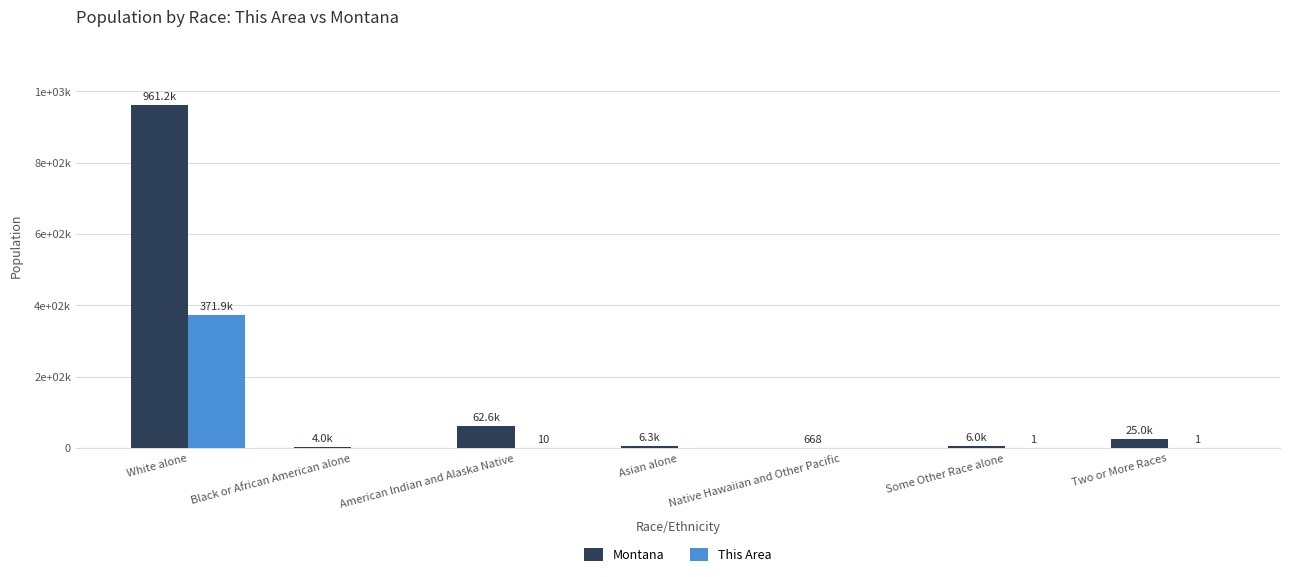

What is the difference between the second highest and second lowest values in the This Area series?

10